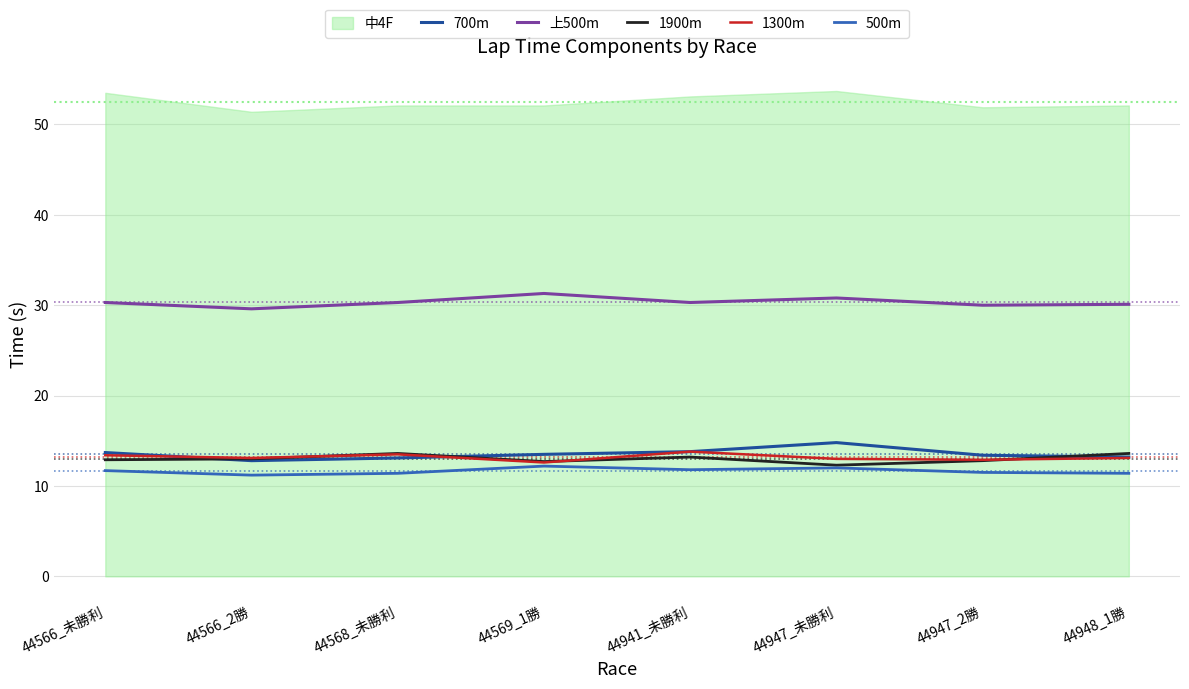

Does the chart display data point markers on the line(s)?

No